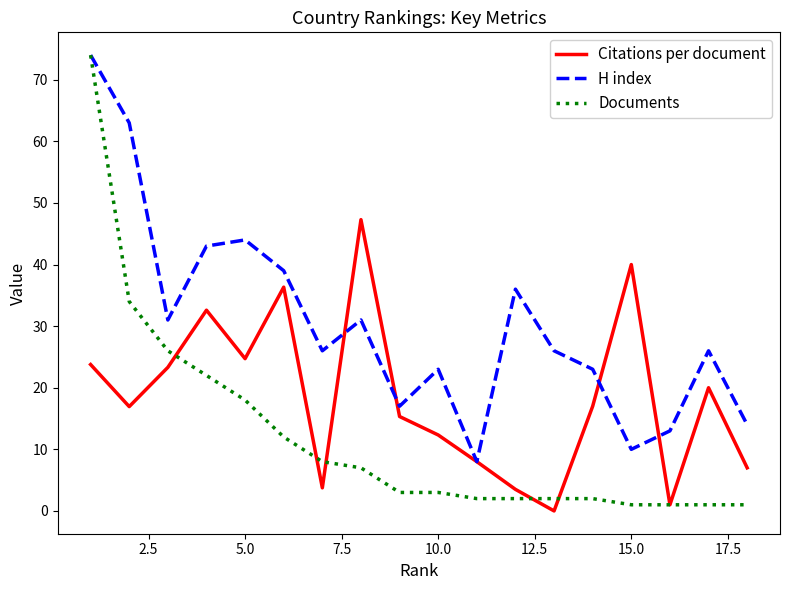

Rank the series by their average value, from lowest to highest.

Documents, Citations per document, H index